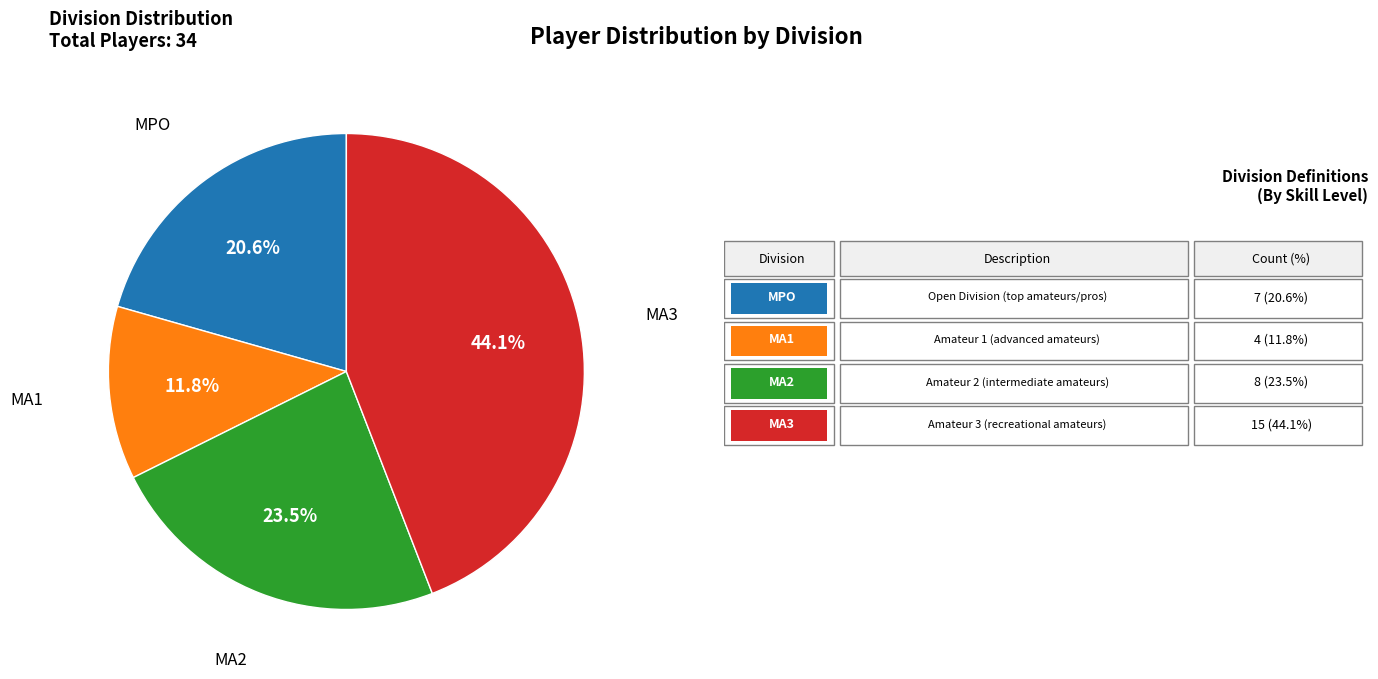

Is there a majority slice in this chart?

No